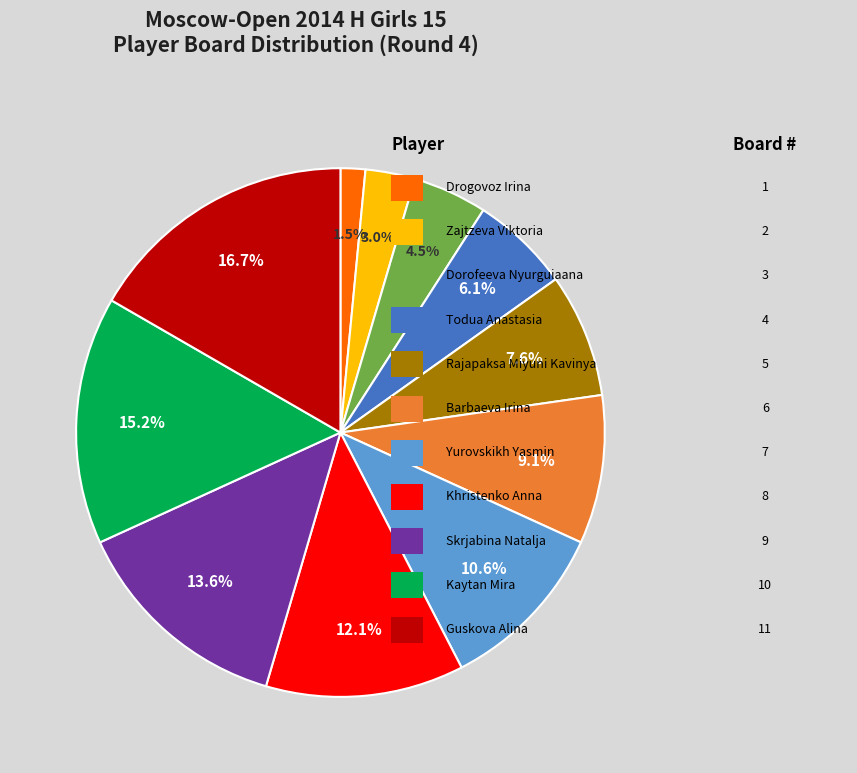

How many segments does this pie chart have?

11